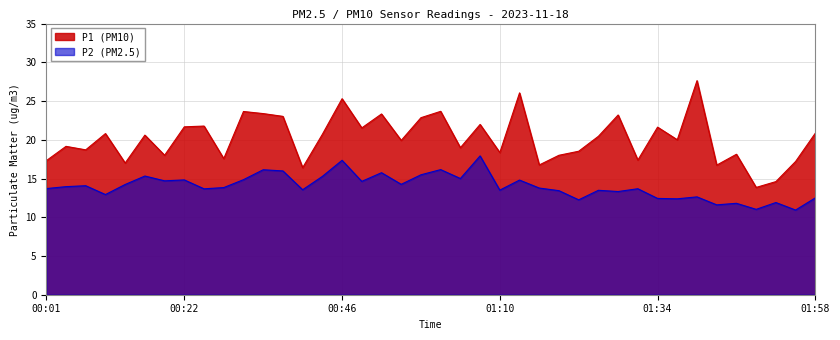

Rank the series by their maximum value, from highest to lowest.

P1 (PM10), P2 (PM2.5)